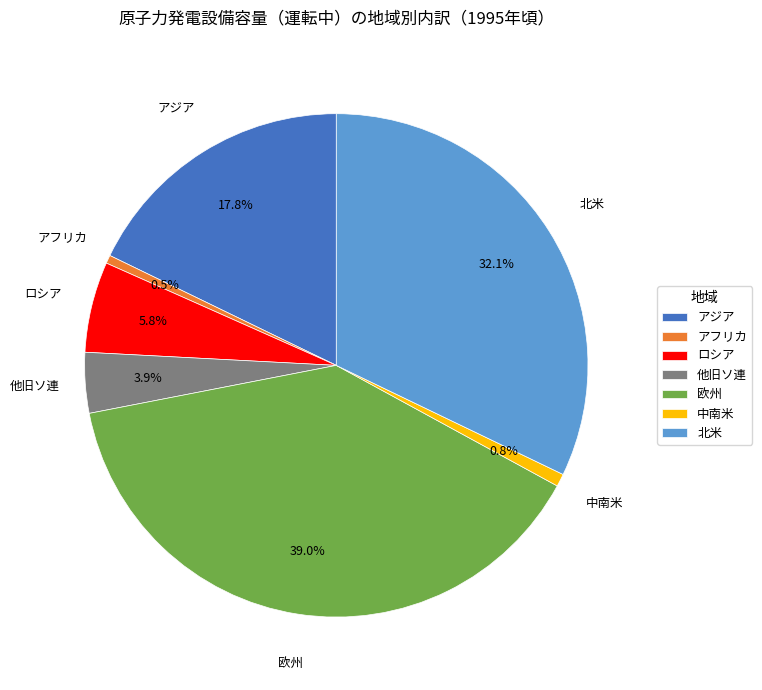

Which category has the biggest portion of the pie?

欧州